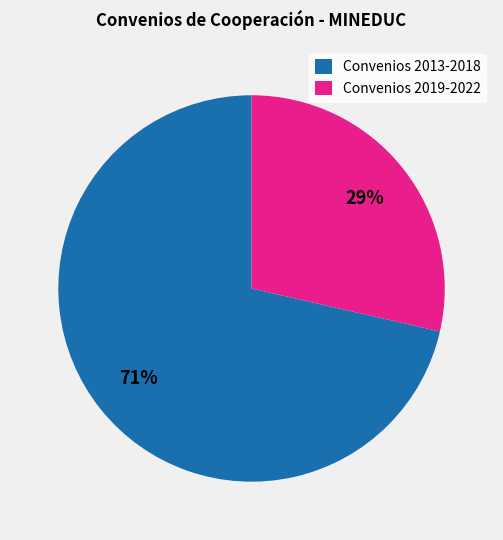

What is the largest slice in the pie chart?

Convenios 2013-2018